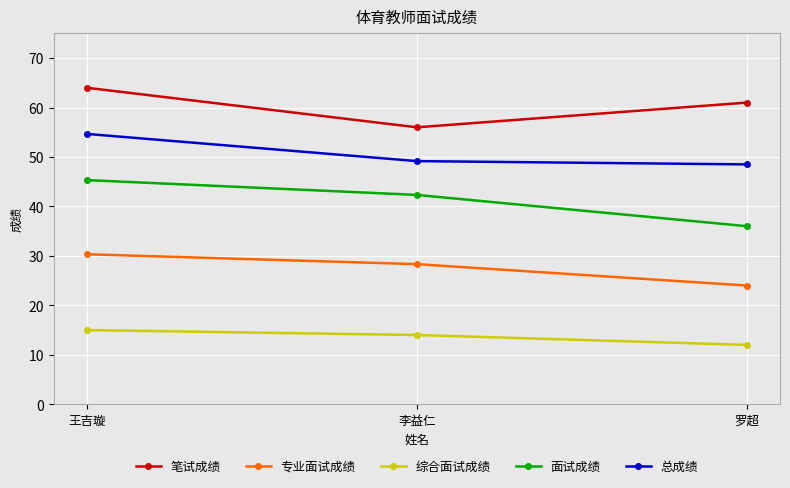

Count the 笔试成绩 values in the range 56 to 64.

3